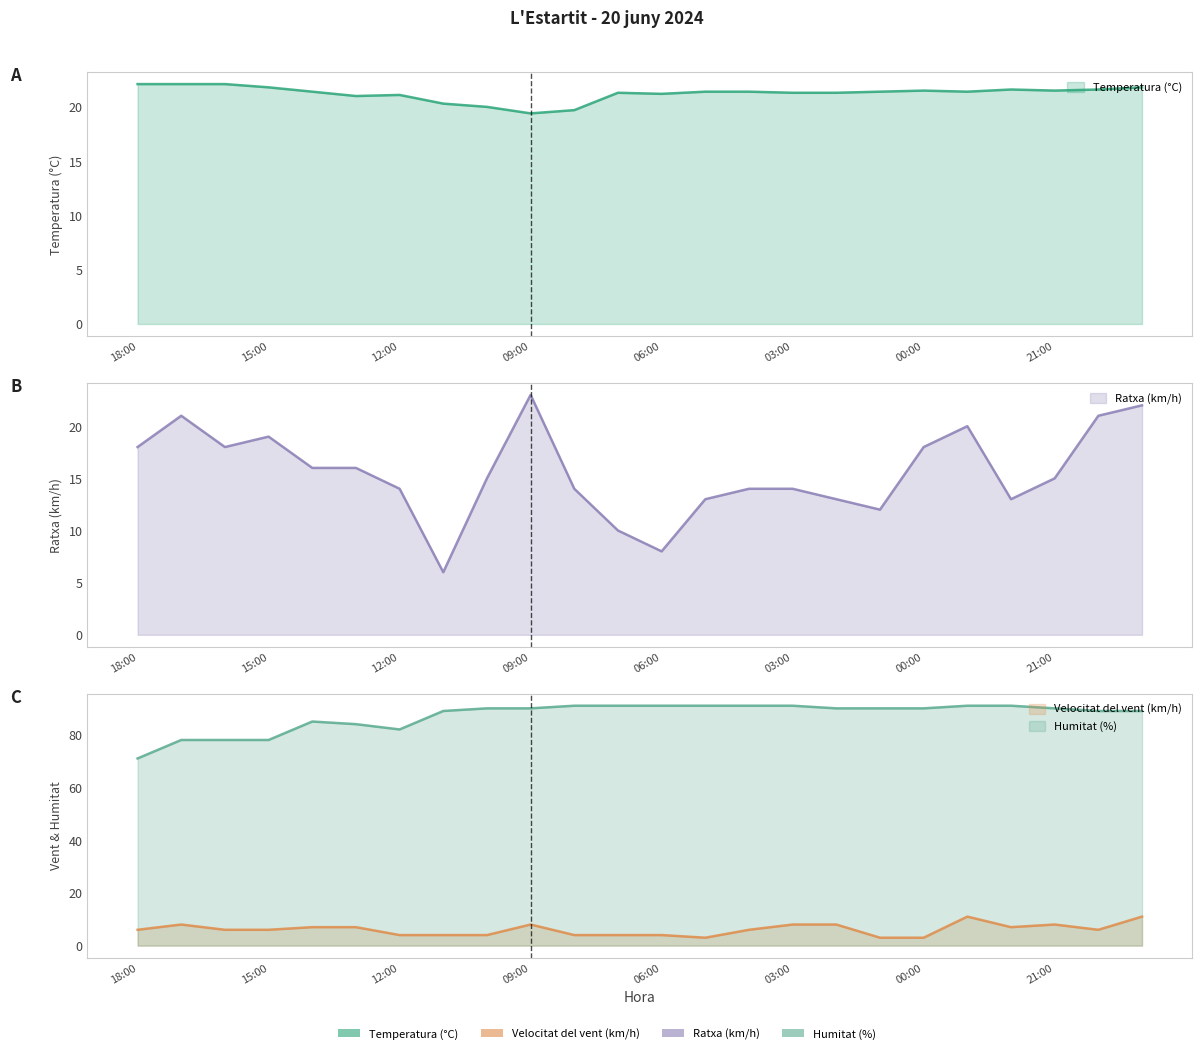

At which label is Ratxa (km/h) closest to 14?

12:00